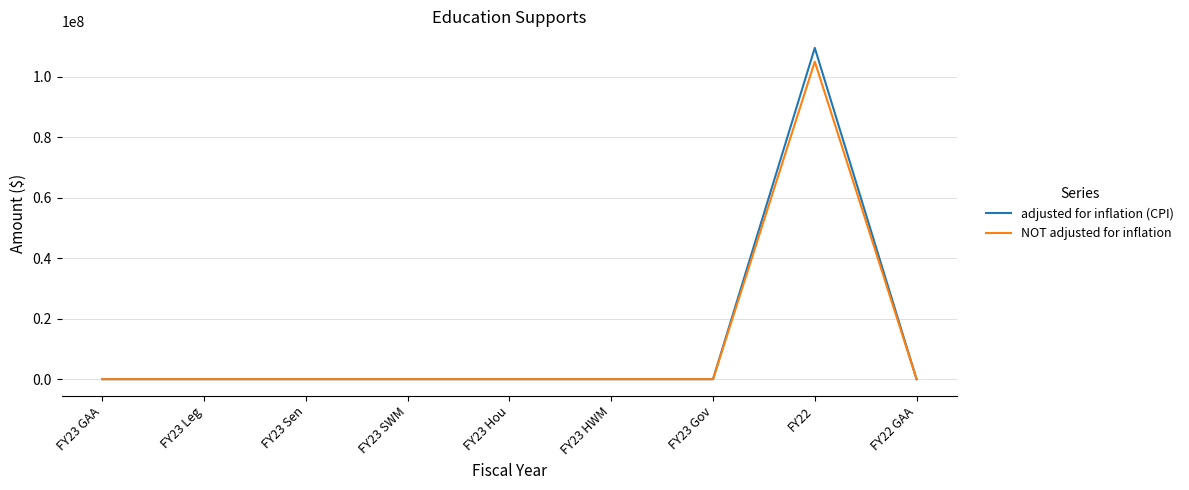

What is the maximum value for adjusted for inflation (CPI)?

109542527